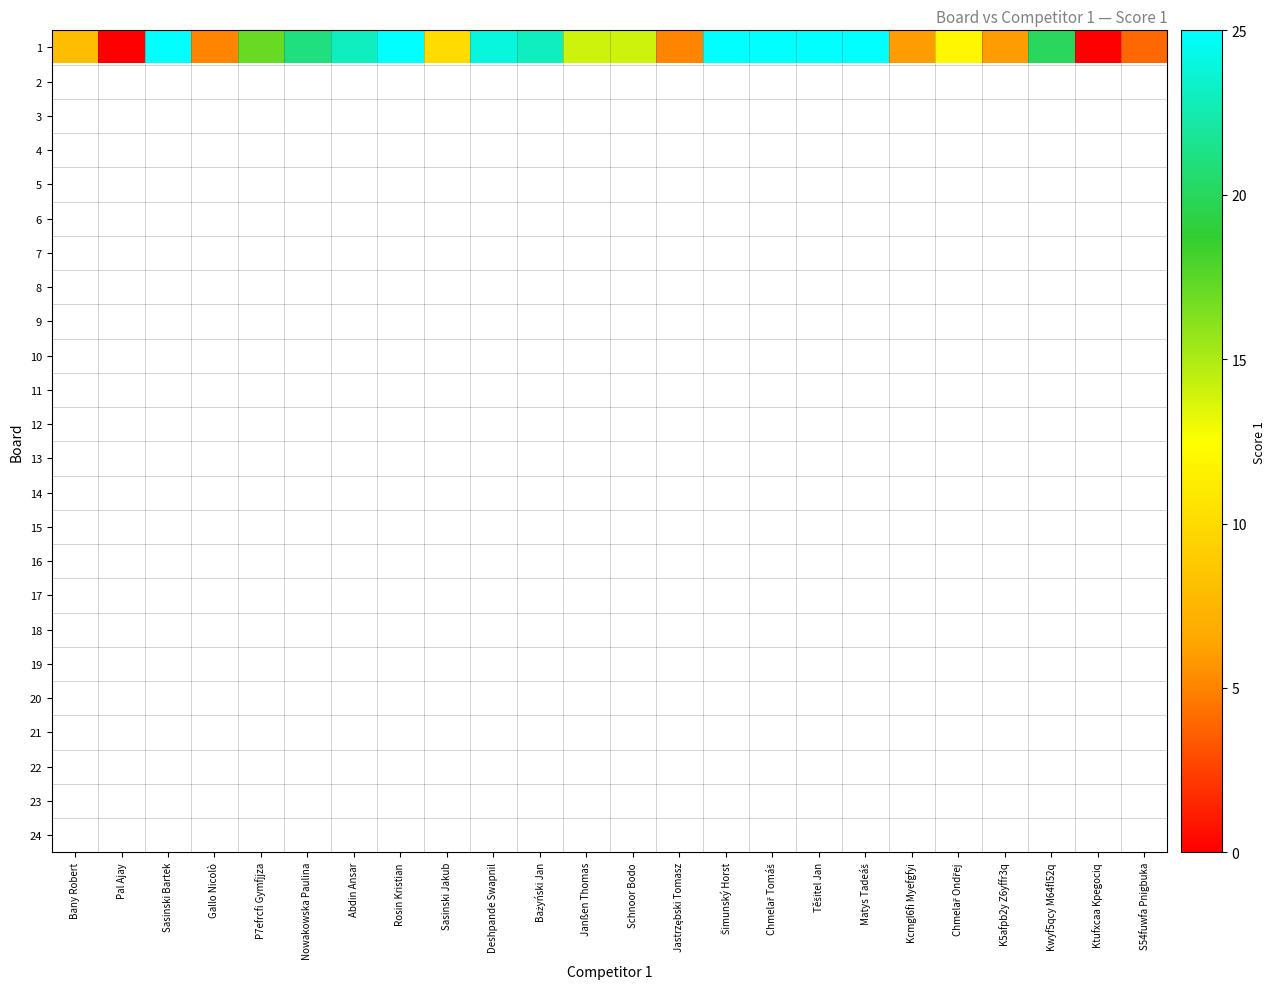

Which label corresponds to the smallest value in the chart?

Pal Ajay